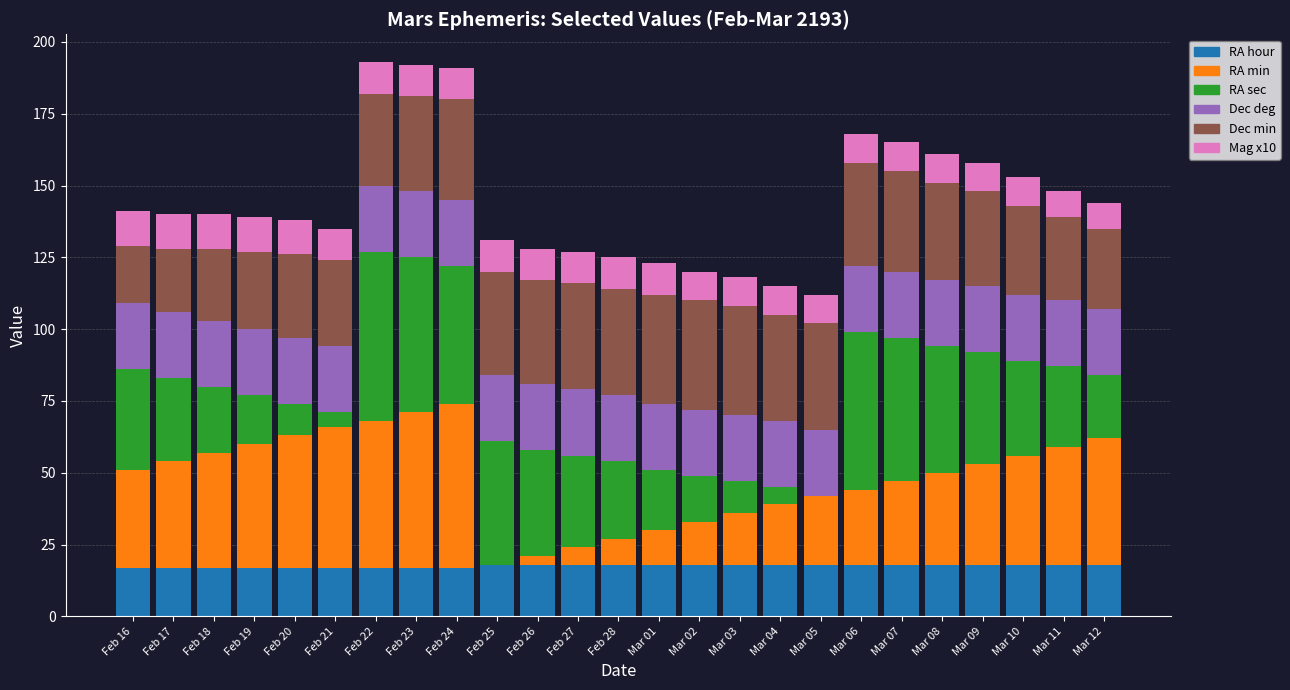

What is the maximum value for RA hour?

18